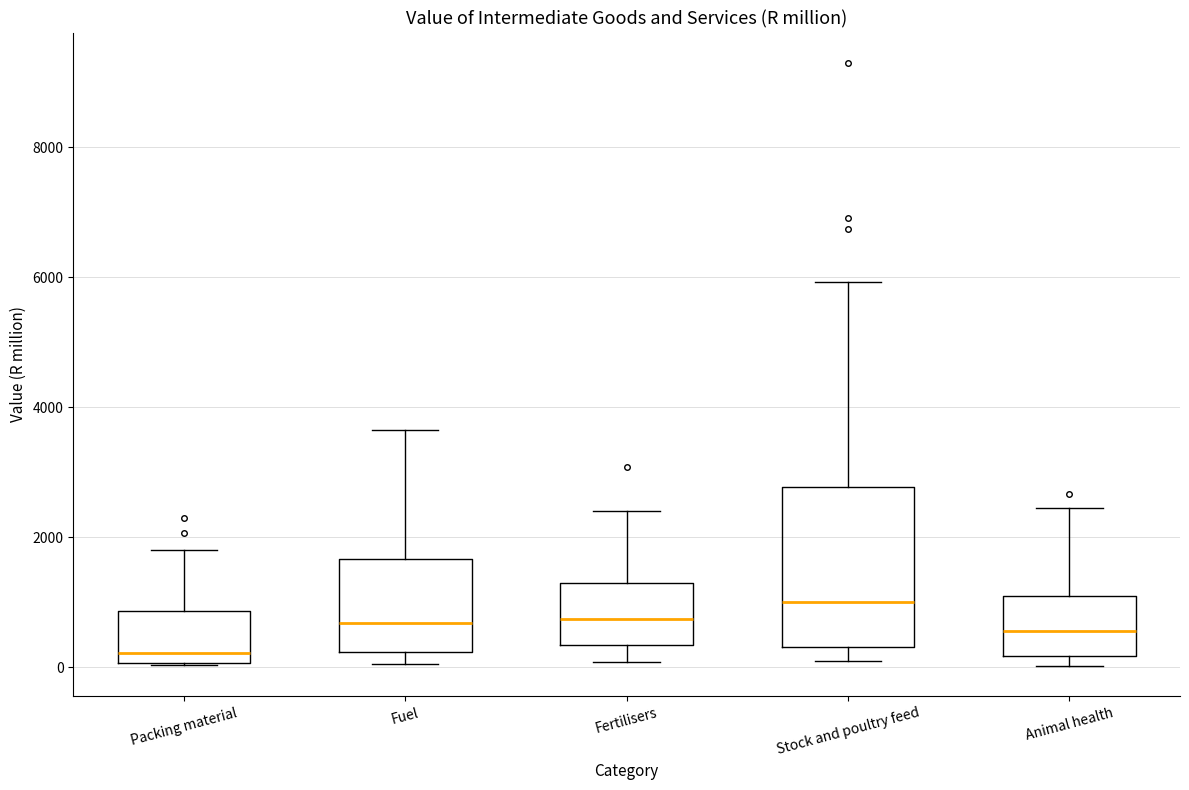

Comparing the boxes themselves (not the whiskers), which one is the tallest?

Stock and poultry feed